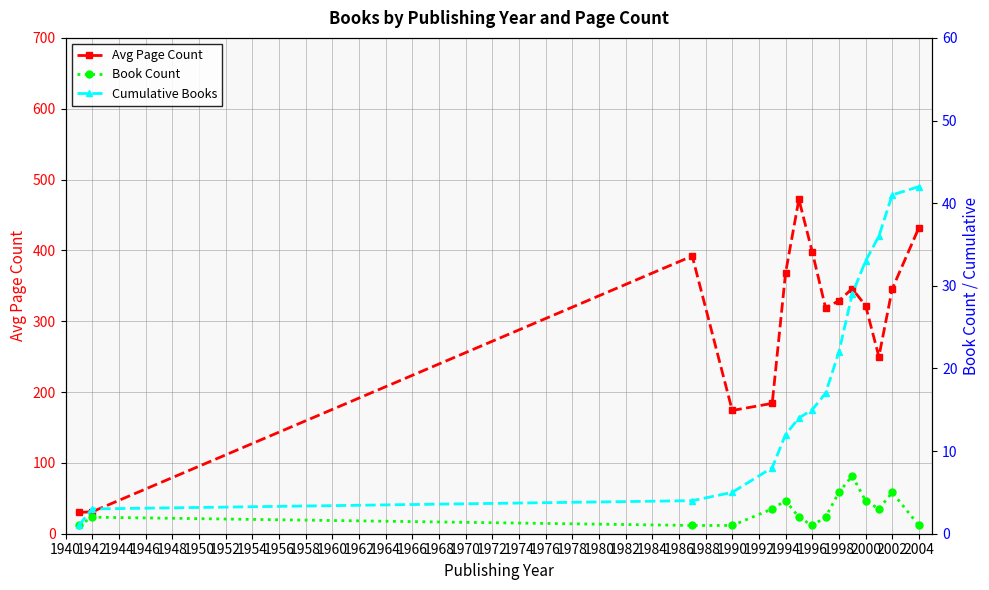

How many series are shown in this chart?

3